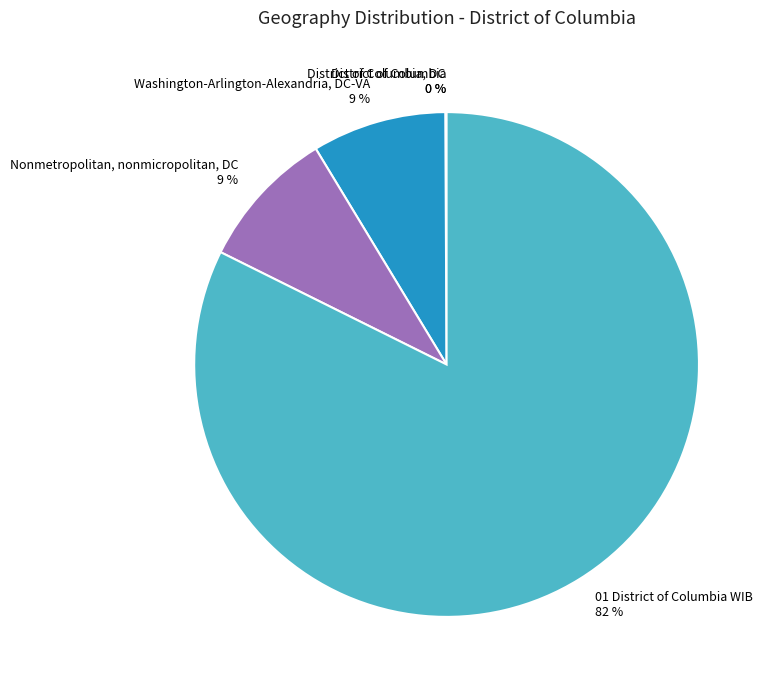

Which category has the biggest portion of the pie?

01 District of Columbia WIB 82 %